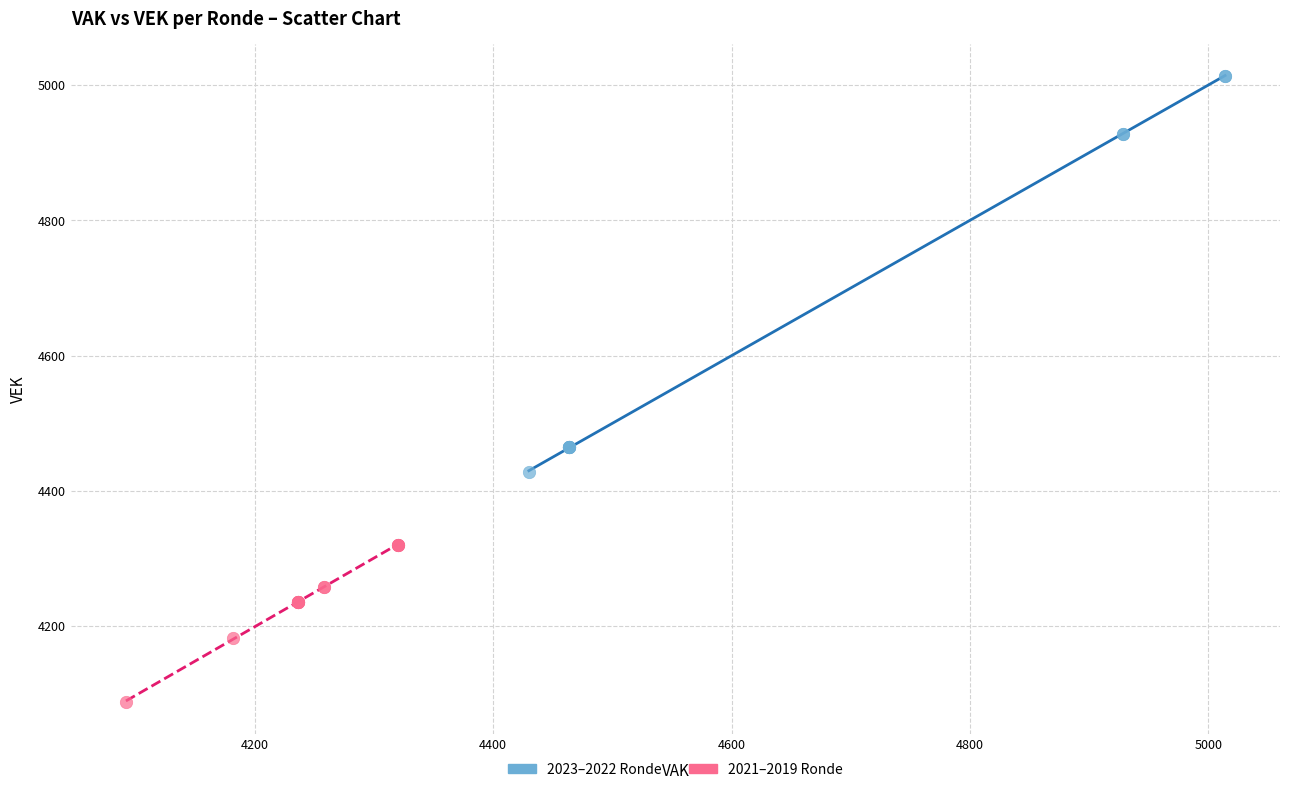

Which series reaches the maximum Y coordinate?

2023–2022 Ronde